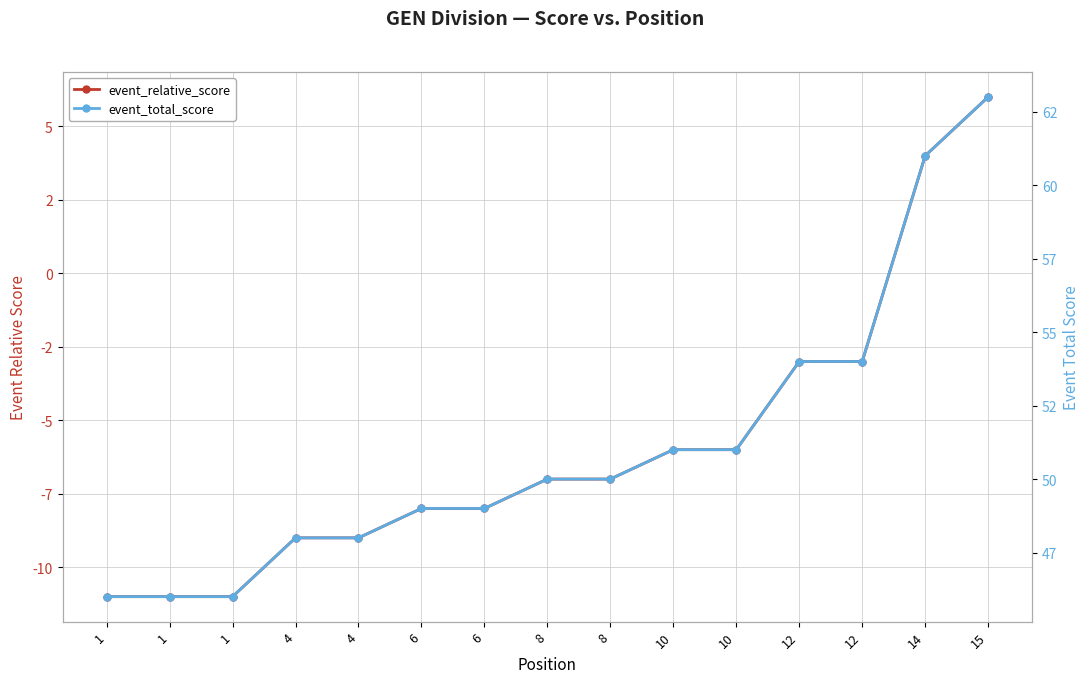

What is the average value of the event_total_score series?

51